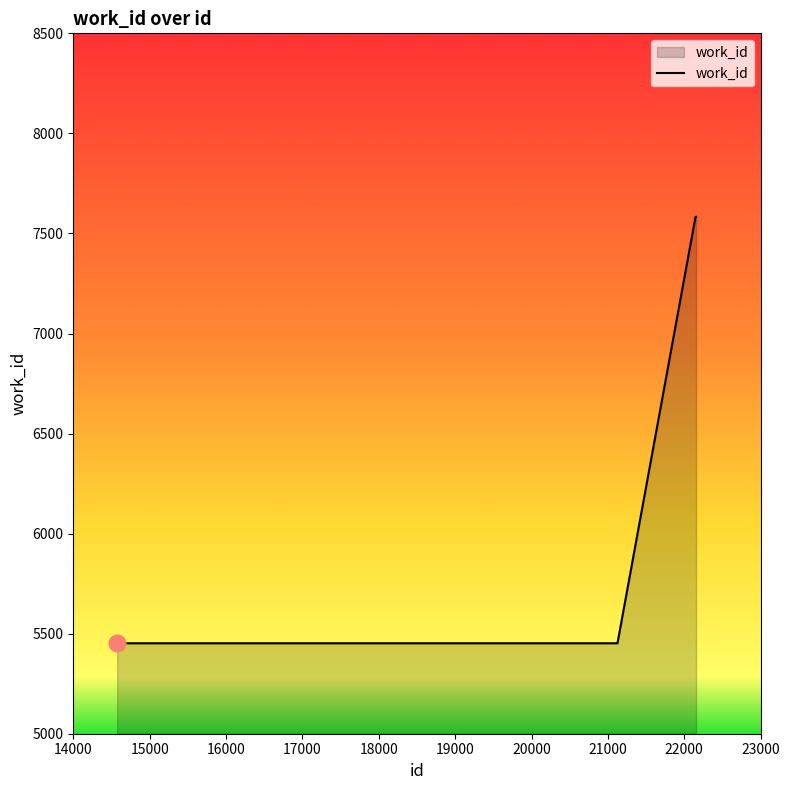

How many lines are shown in the chart?

1